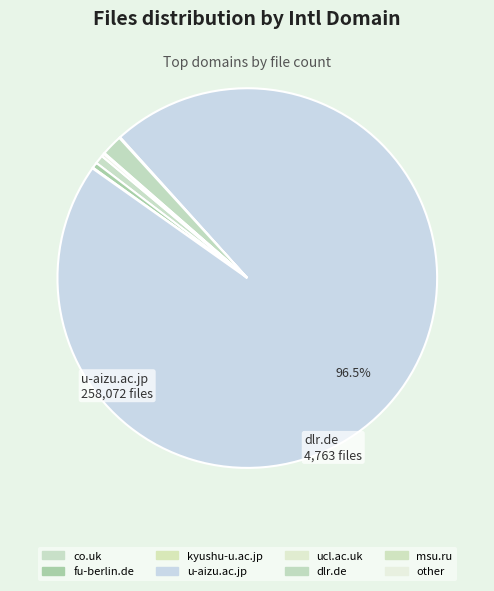

Is there a majority slice in this chart?

Yes